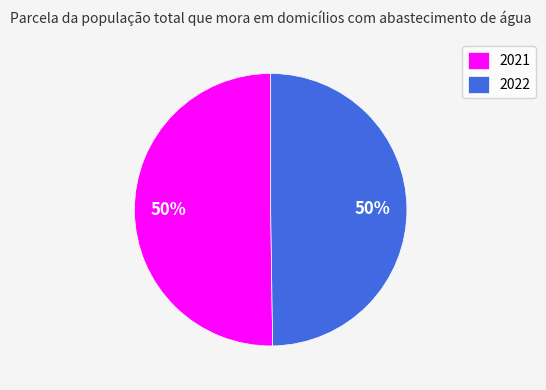

Is the sum of 2021 and 2022 greater than half?

Yes